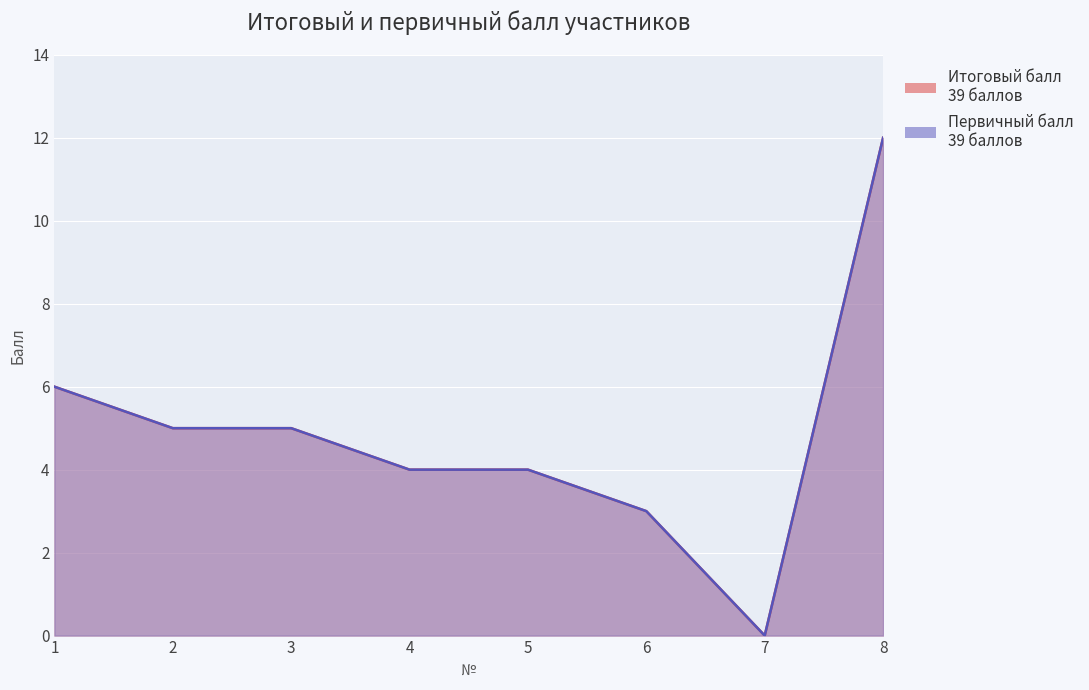

How many values in the Итоговый балл series are below 5?

4